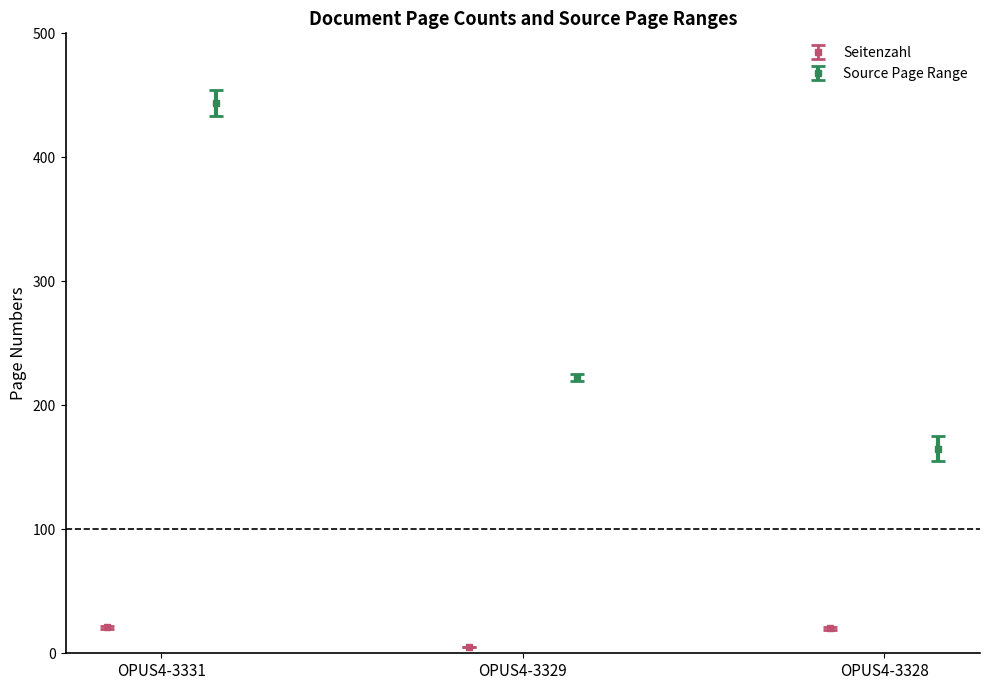

Reading left to right, what are all the values shown in this chart?

Seitenzahl: 21	5	20
Quelle:Erste Seite: 433	220	155
Quelle:Letzte Seite: 454	225	175